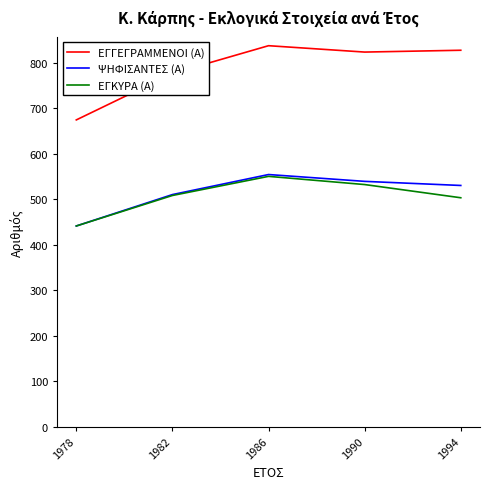

True or false: ΕΓΚΥΡΑ (Α) has more than 0 interior local peaks.

True